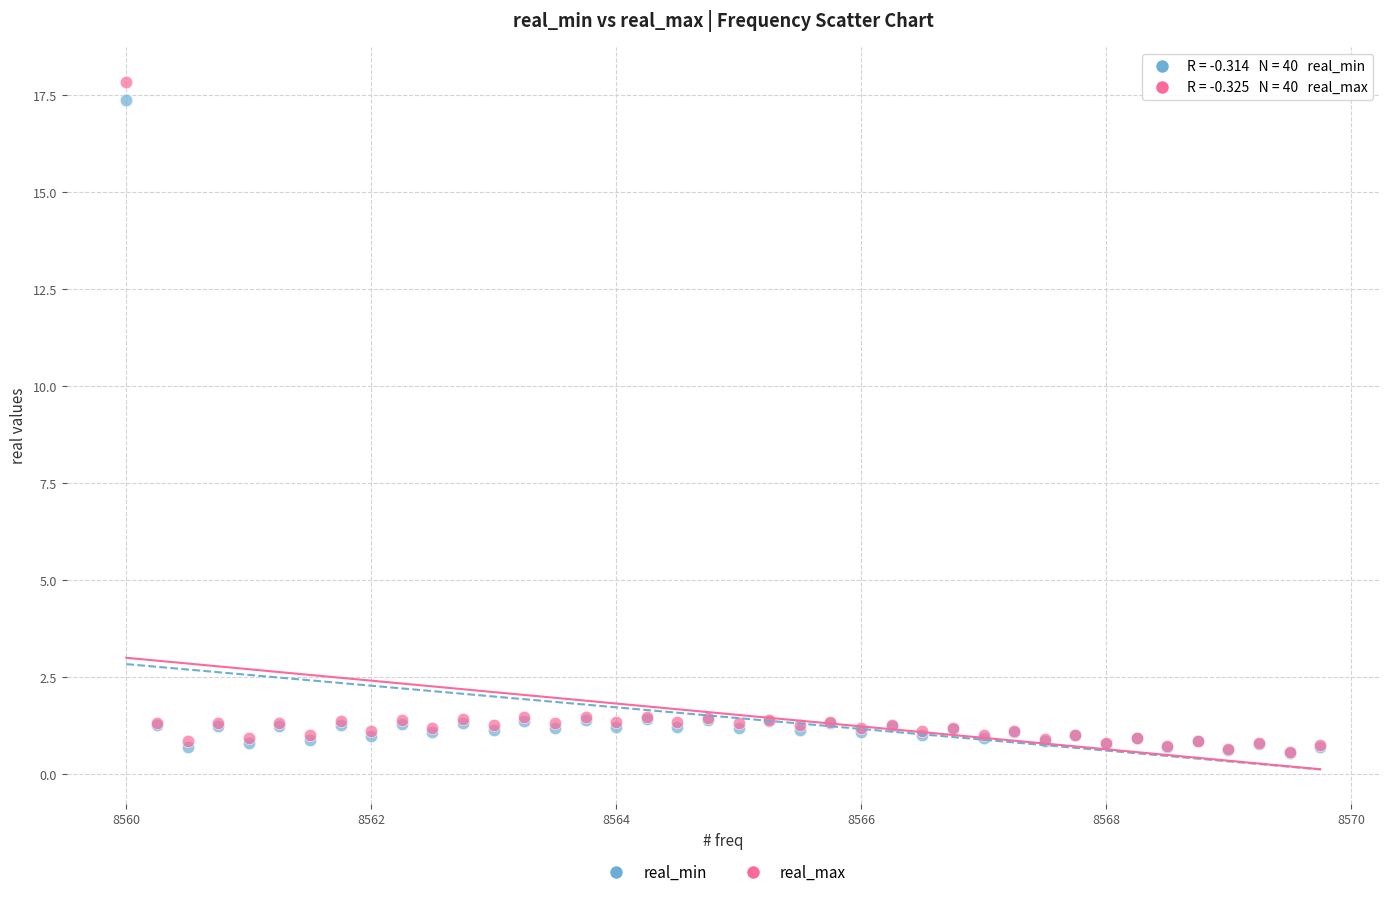

Which series reaches the maximum Y coordinate?

real_max